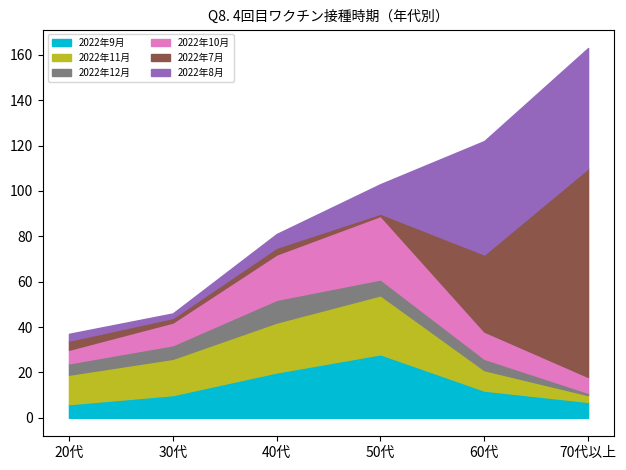

What is the label of the 4th point from the right?

40代